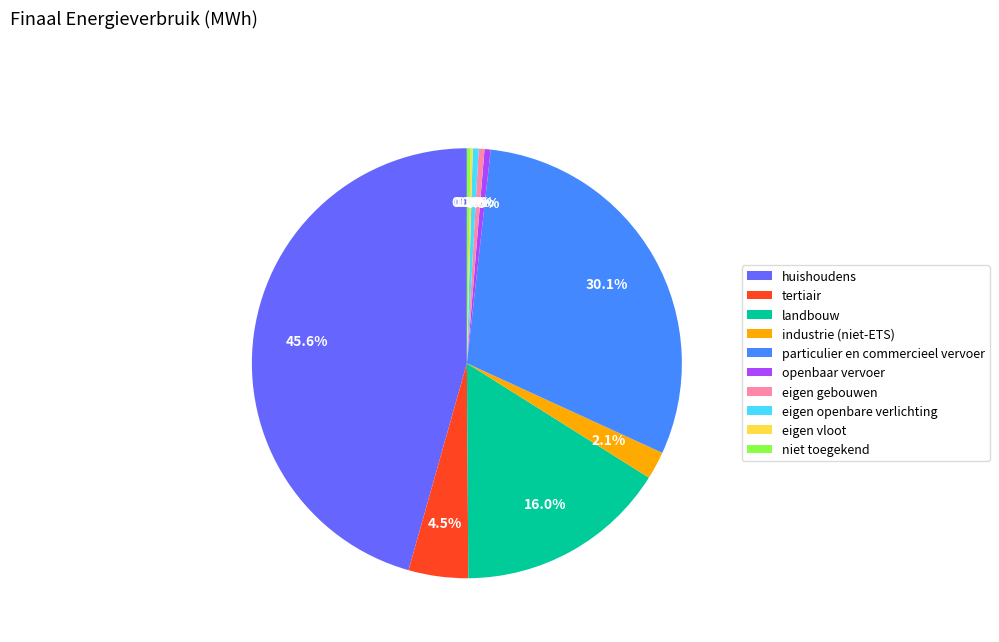

Is there a majority slice in this chart?

No